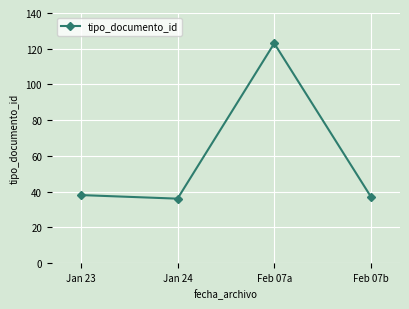

At which category does the data reach its first local valley?

Jan 24